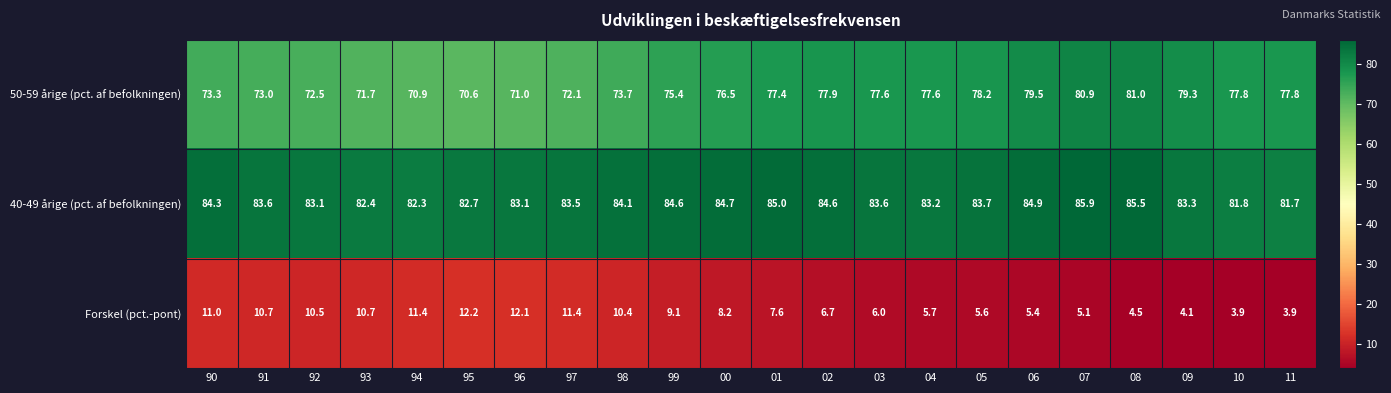

What is the greatest value displayed?

85.9